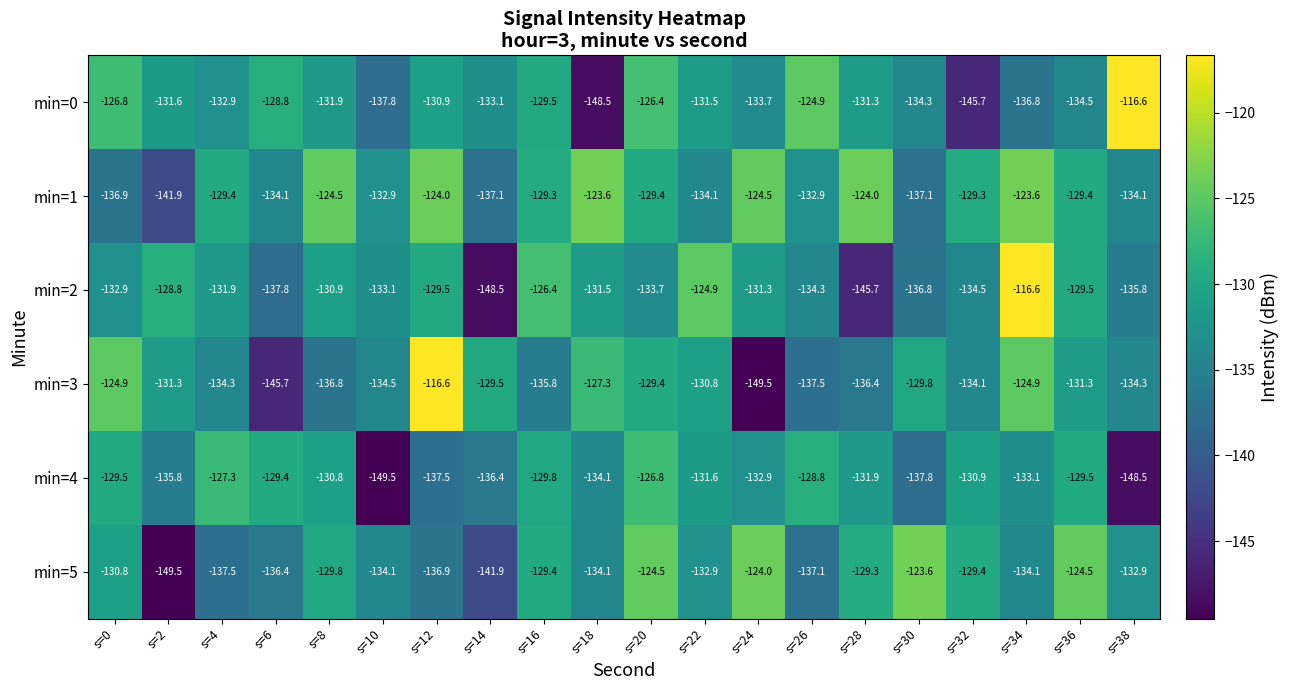

Is the value of min=5 at s=22 greater than the value of min=0 at s=18?

Yes